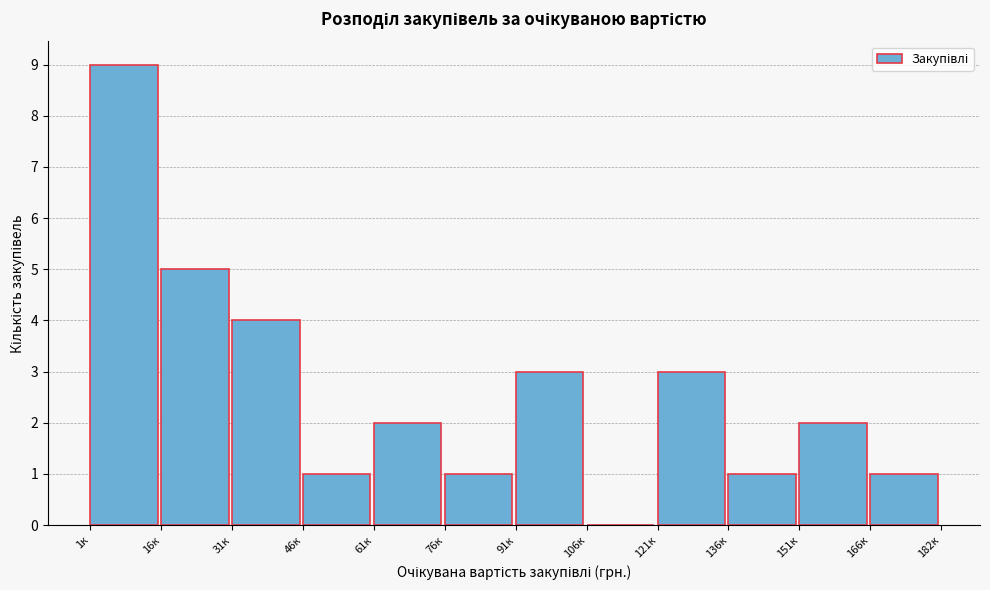

Reading right to left, list all the values displayed in this chart.

166к=1	151к=2	136к=1	121к=3	106к=0	91к=3	76к=1	61к=2	46к=1	31к=4	16к=5	1к=9